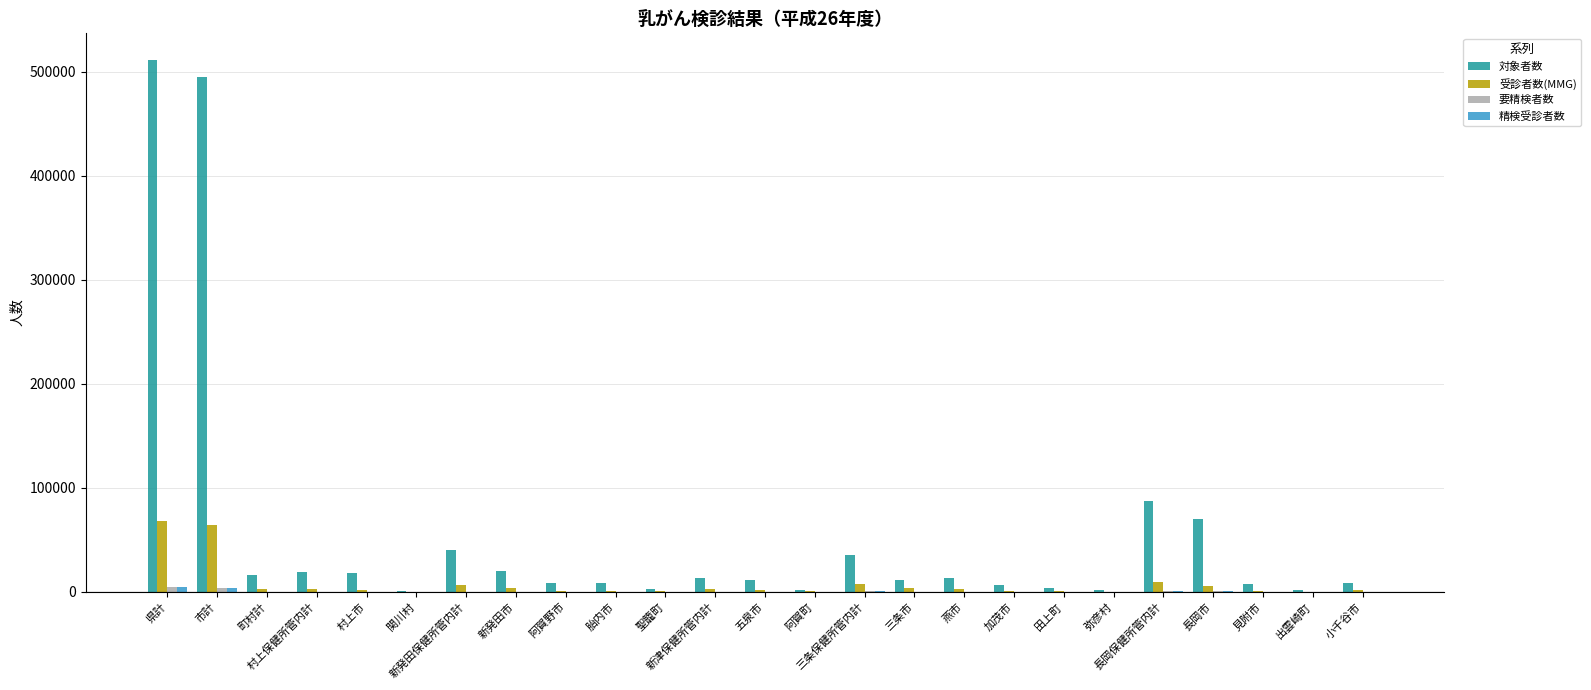

Which series has the largest total across all categories?

対象者数